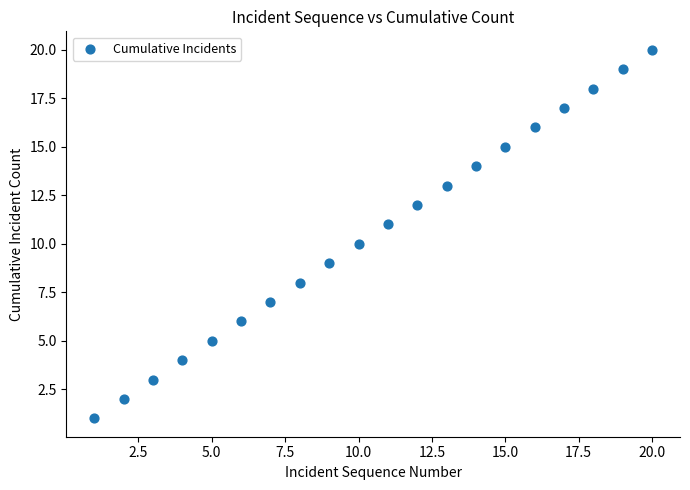

What is the range of X values (max minus min)?

19